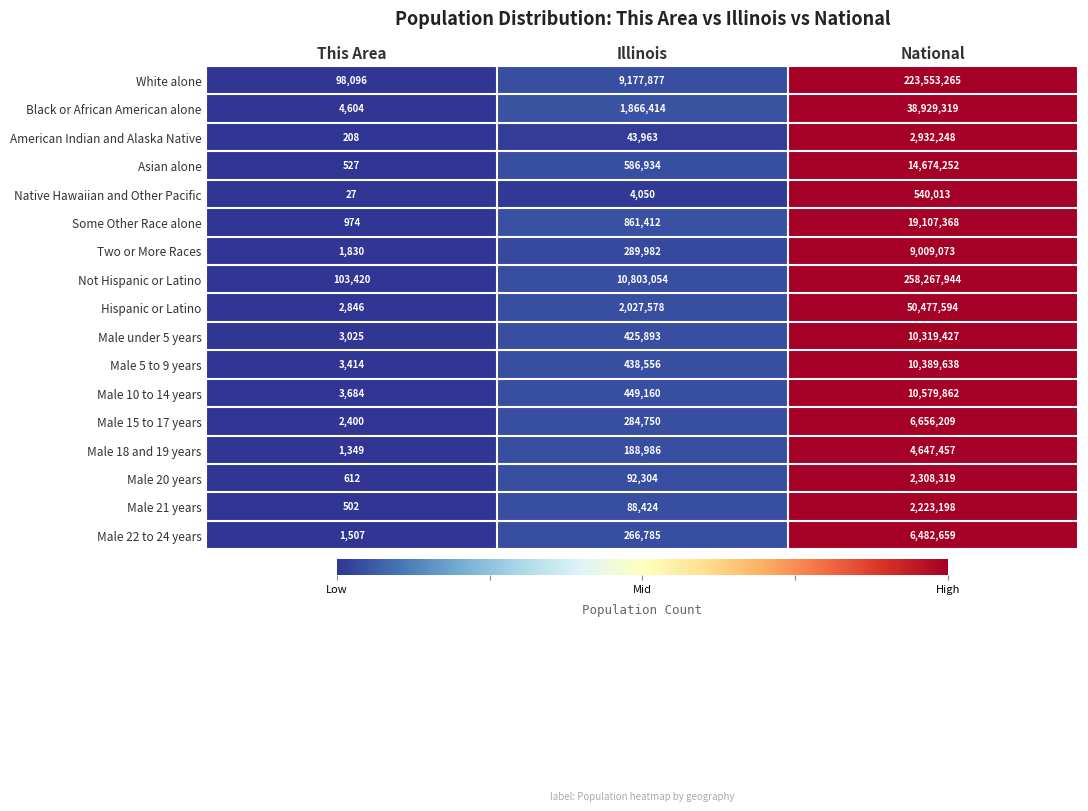

How many data points does each series have?

3